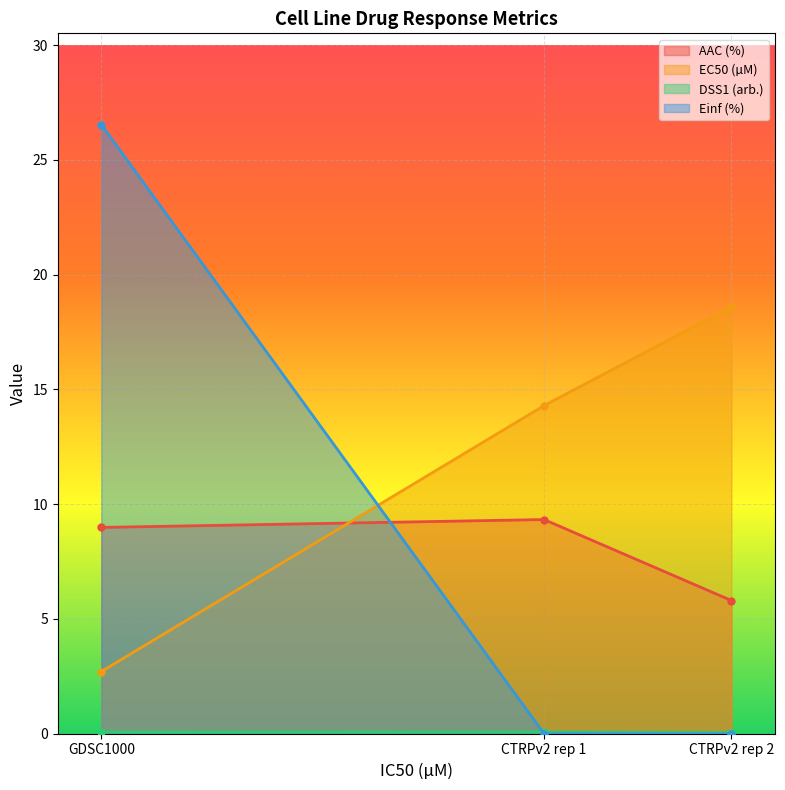

How many lines are shown in the chart?

4